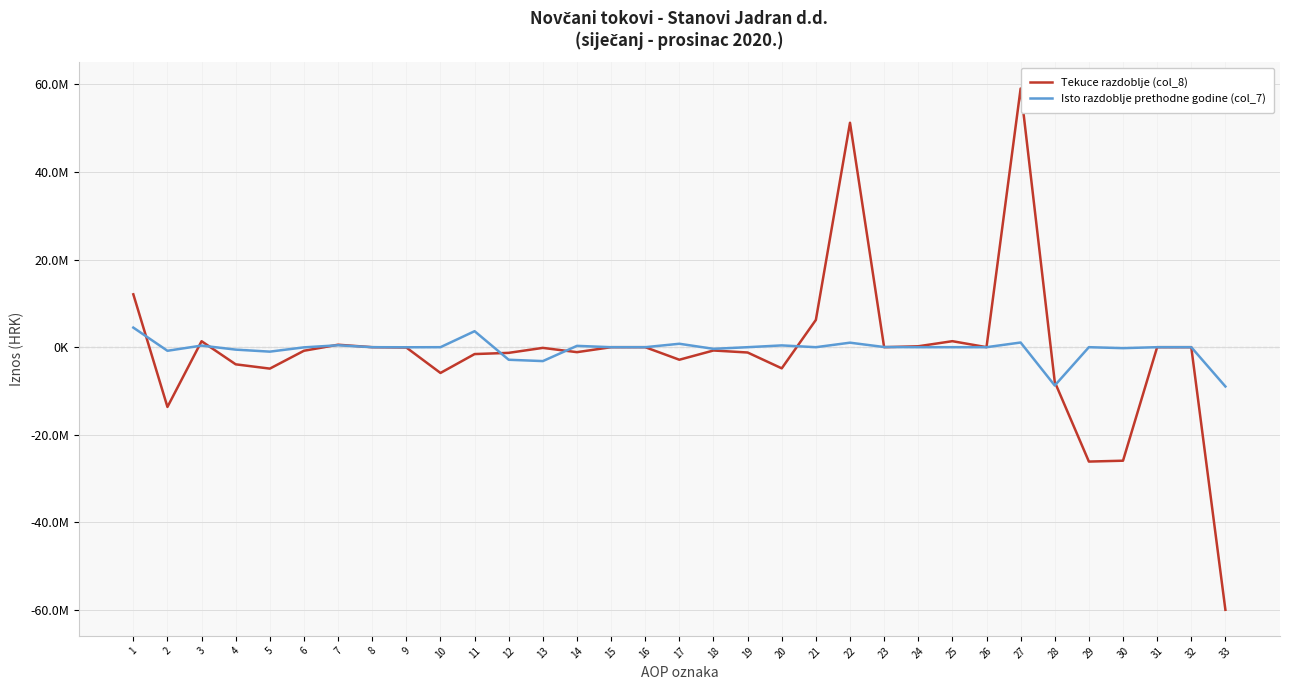

What are all the series names shown in the legend?

Tekuce razdoblje (col_8), Isto razdoblje prethodne godine (col_7)